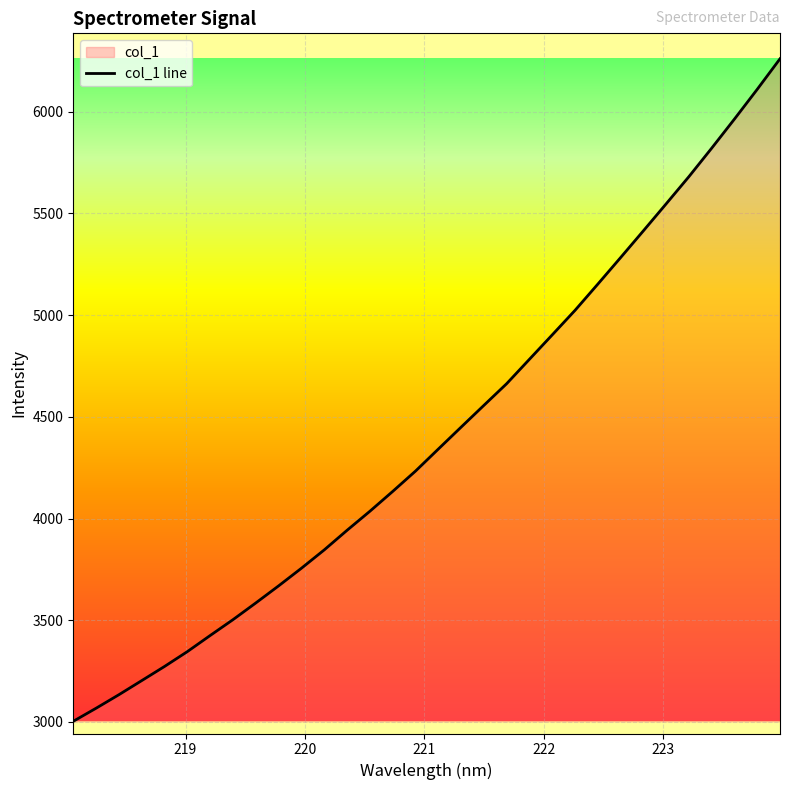

What is the difference between the maximum and minimum values?

3257.9